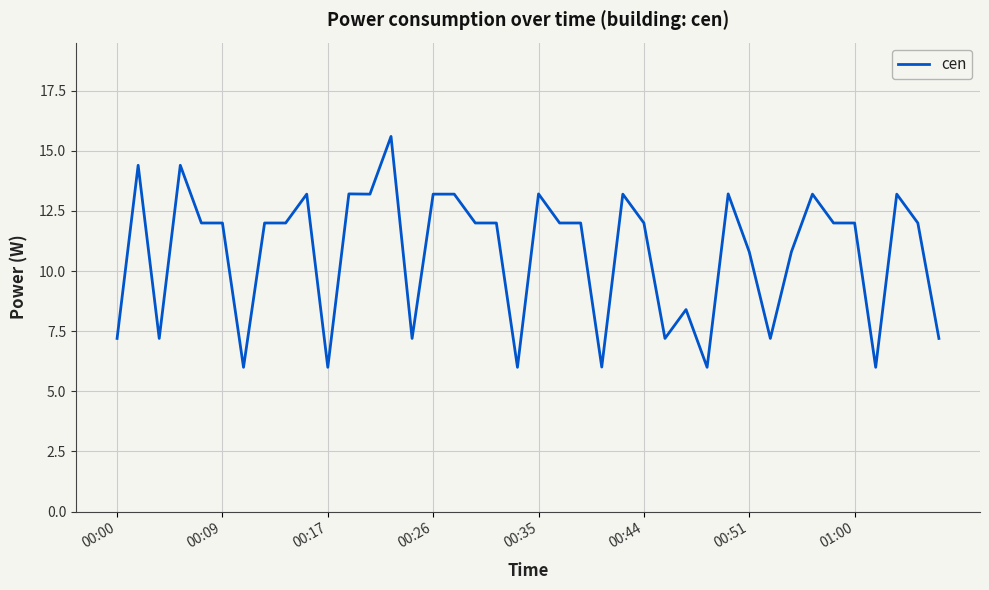

What is the greatest value displayed?

15.6